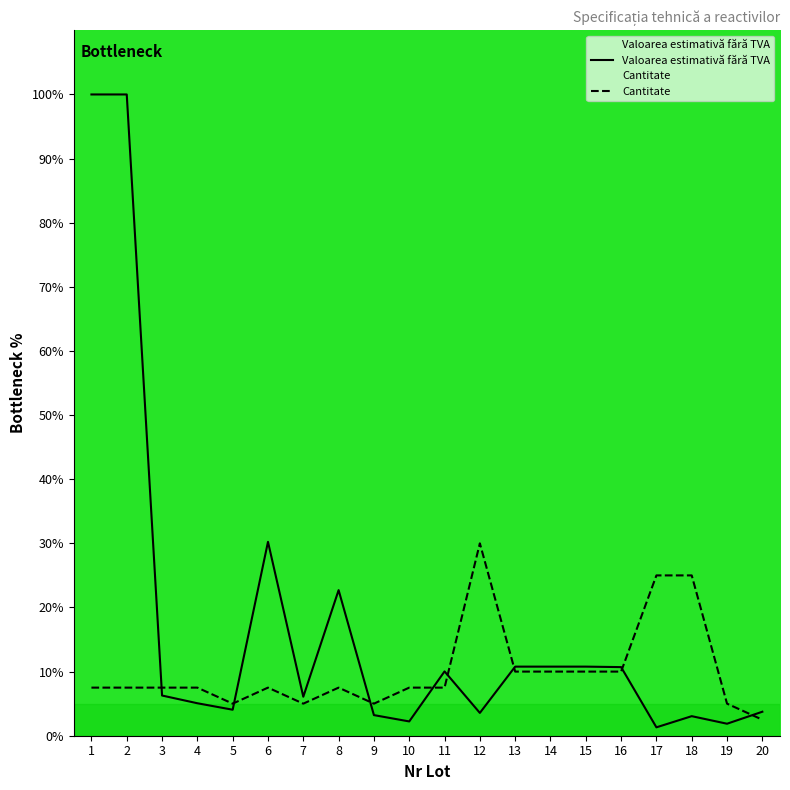

What is the minimum value shown in the chart?

1.3